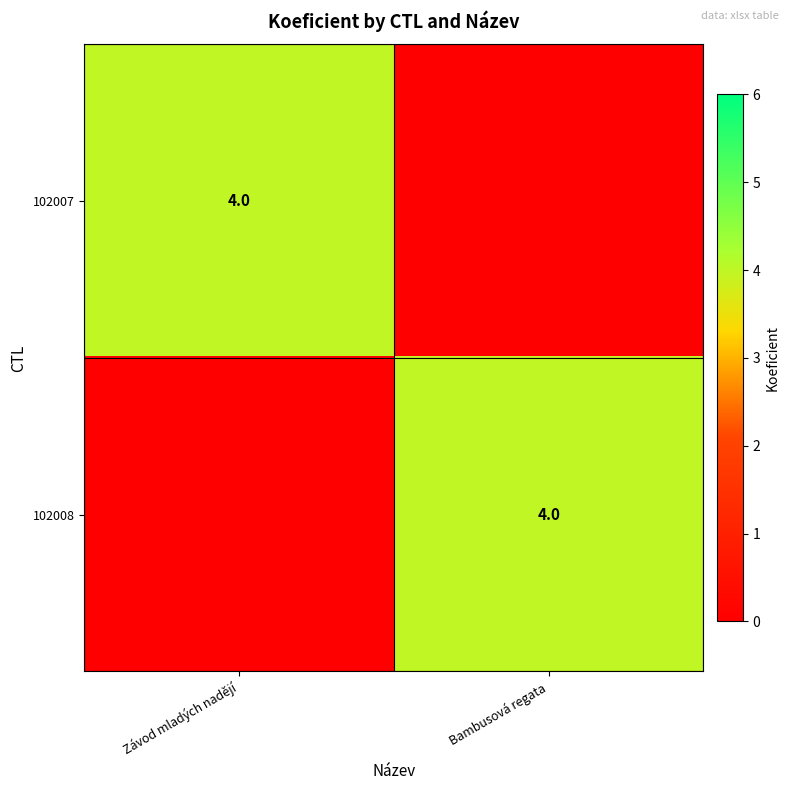

The value of 102007 at Závod mladých nadějí is 1. True or false?

False